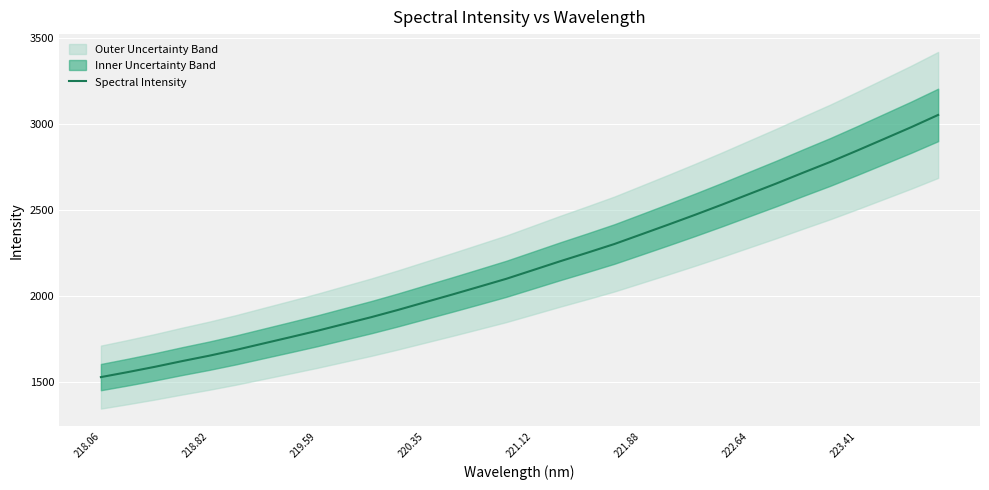

What is the highest value of the Spectral Intensity series?

3053.8